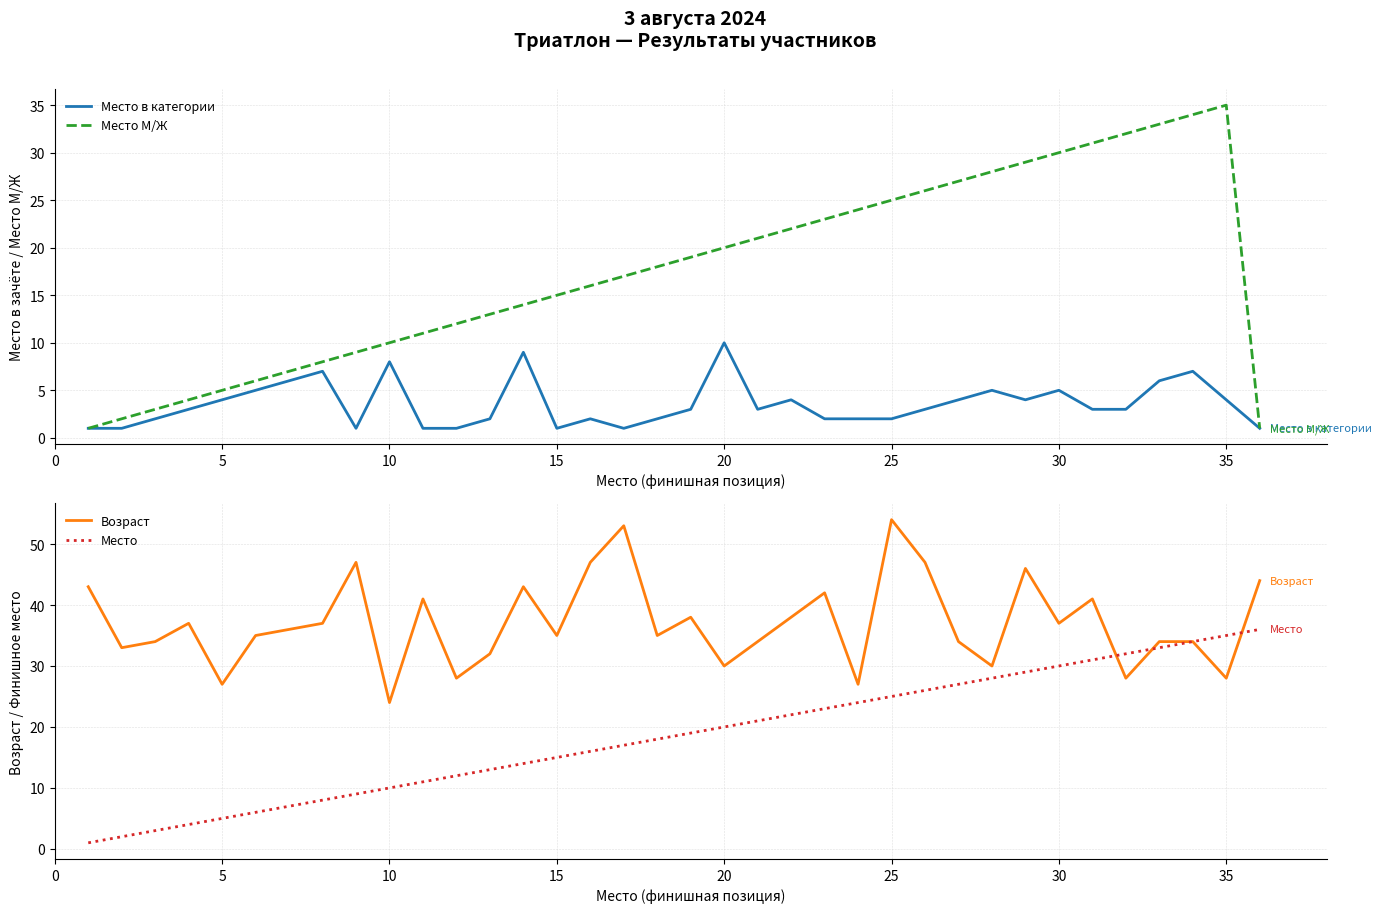

At which label does Место М/Ж reach its peak?

35